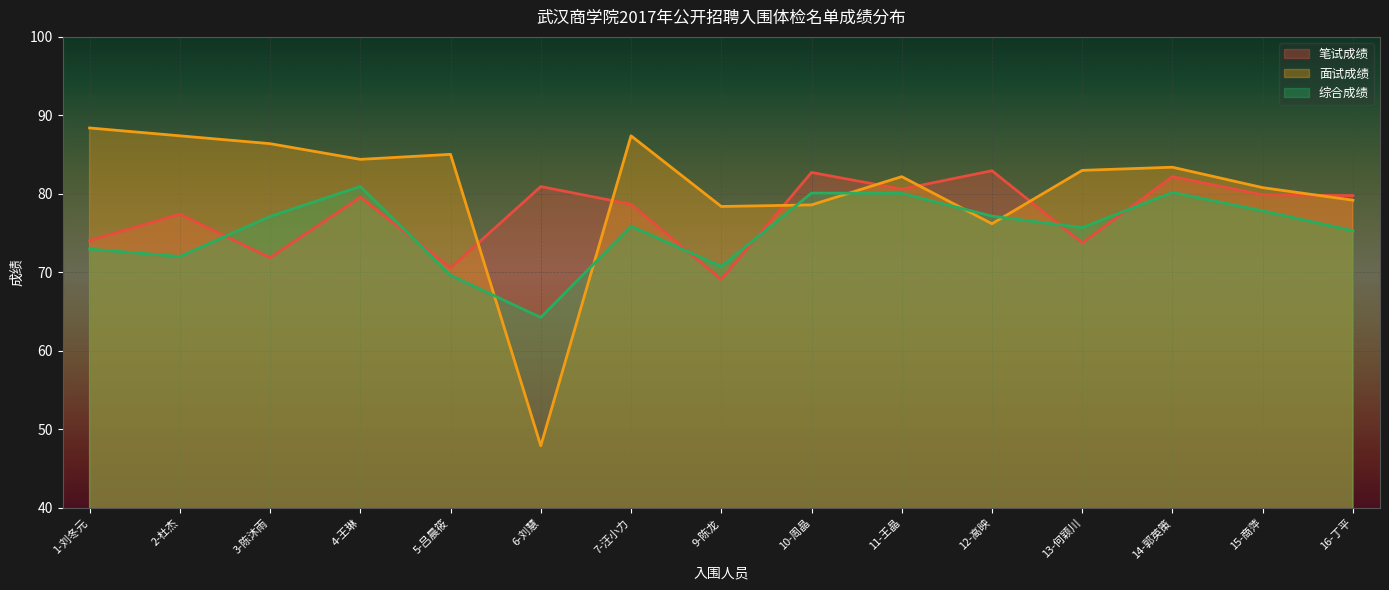

What is the total value across all series at 6-刘慧?

193.1